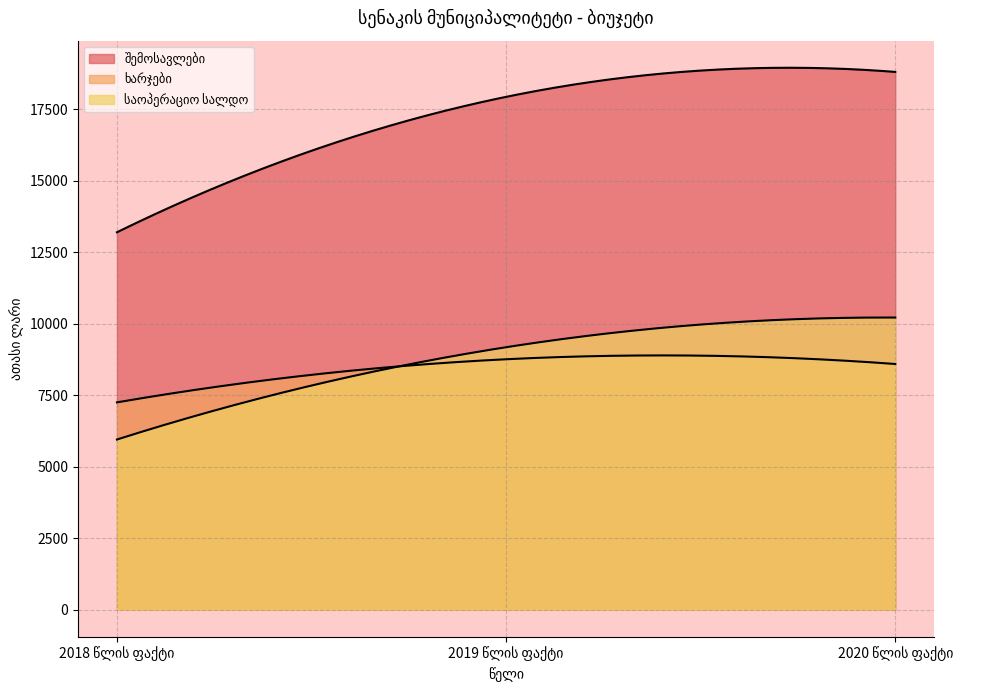

What is the difference between the highest and lowest values at 2018 წლის ფაქტი?

7247.8